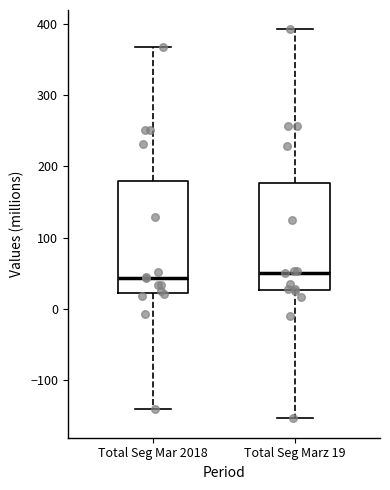

Reading left to right, read every box against the y-axis: the position of its median line, the range the box covers, and the ends of its whiskers. The values are not printed on the chart, so give them approximately, as read against the axis.

Total Seg Mar 2018: median 40, box 20 to 180, whiskers -140 to 370
Total Seg Marz 19: median 50, box 30 to 180, whiskers -150 to 390